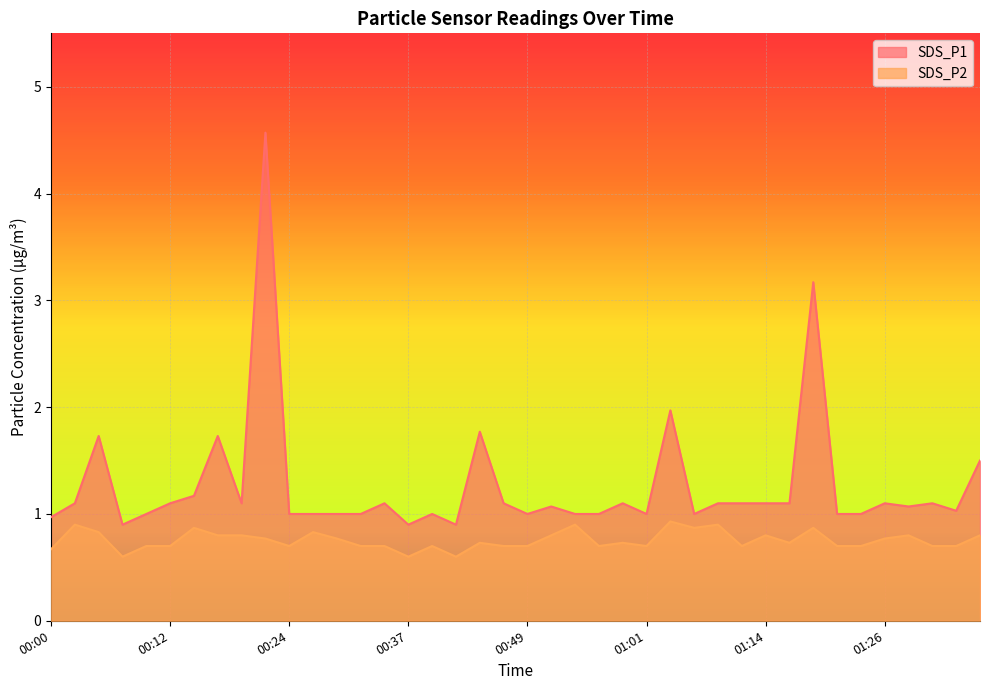

The value of SDS_P1 at 01:21 is 1.0. True or false?

True